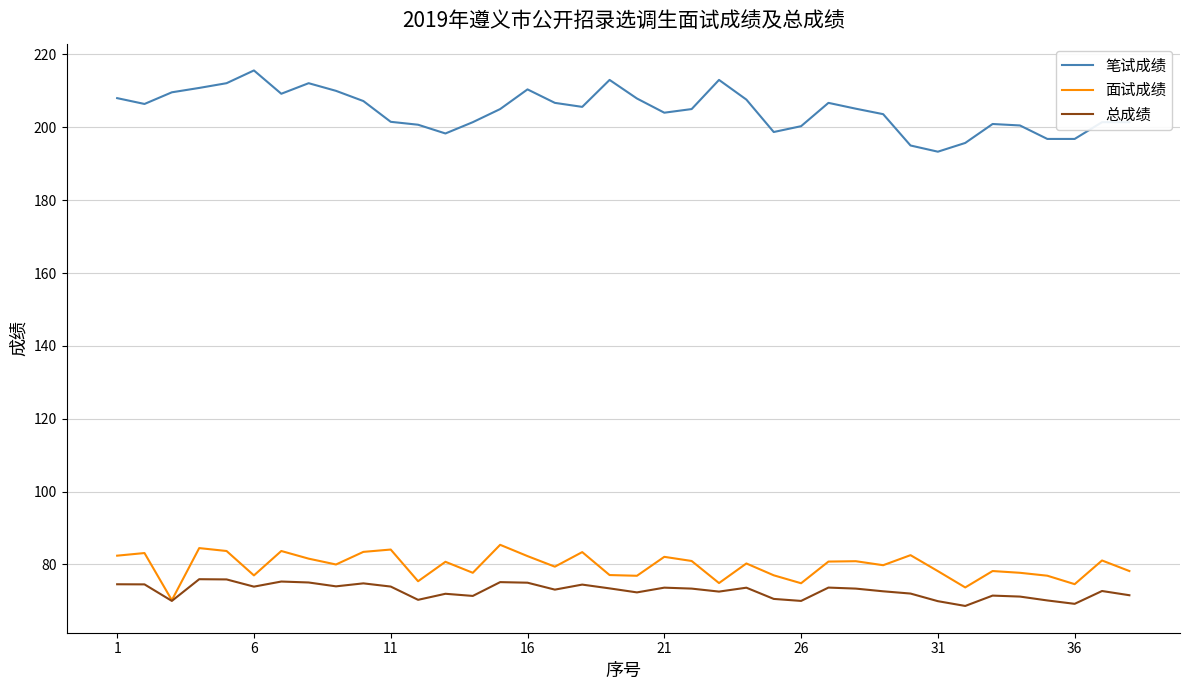

What are all the series names shown in the legend?

笔试成绩, 面试成绩, 总成绩